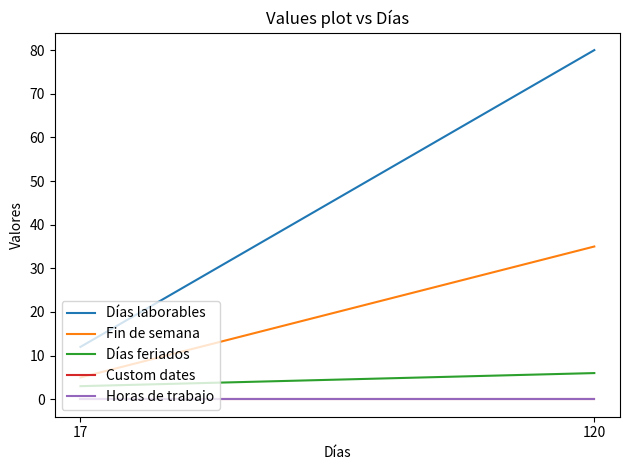

True or false: Días laborables has a value of 12 at 17.

True